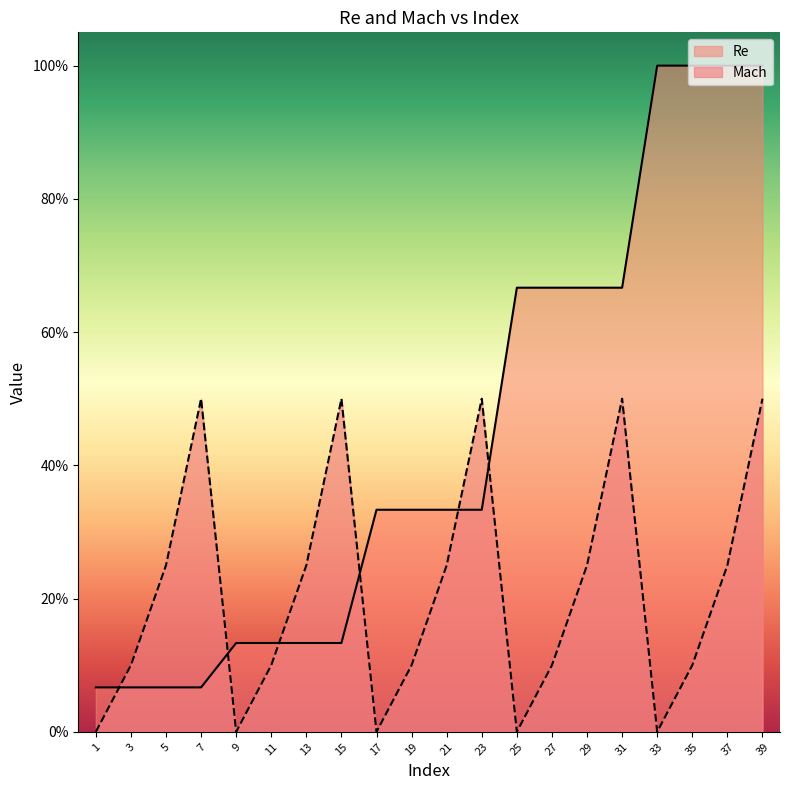

At how many categories does at least one series exceed 0?

20